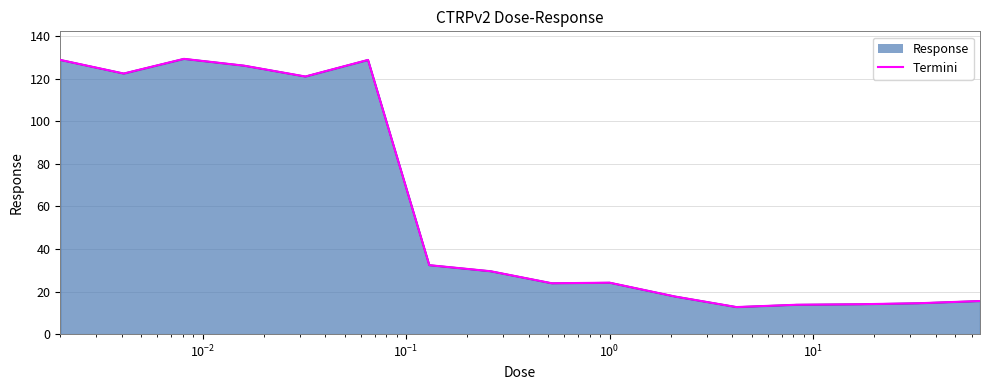

What is the difference between the maximum and minimum values?

116.7